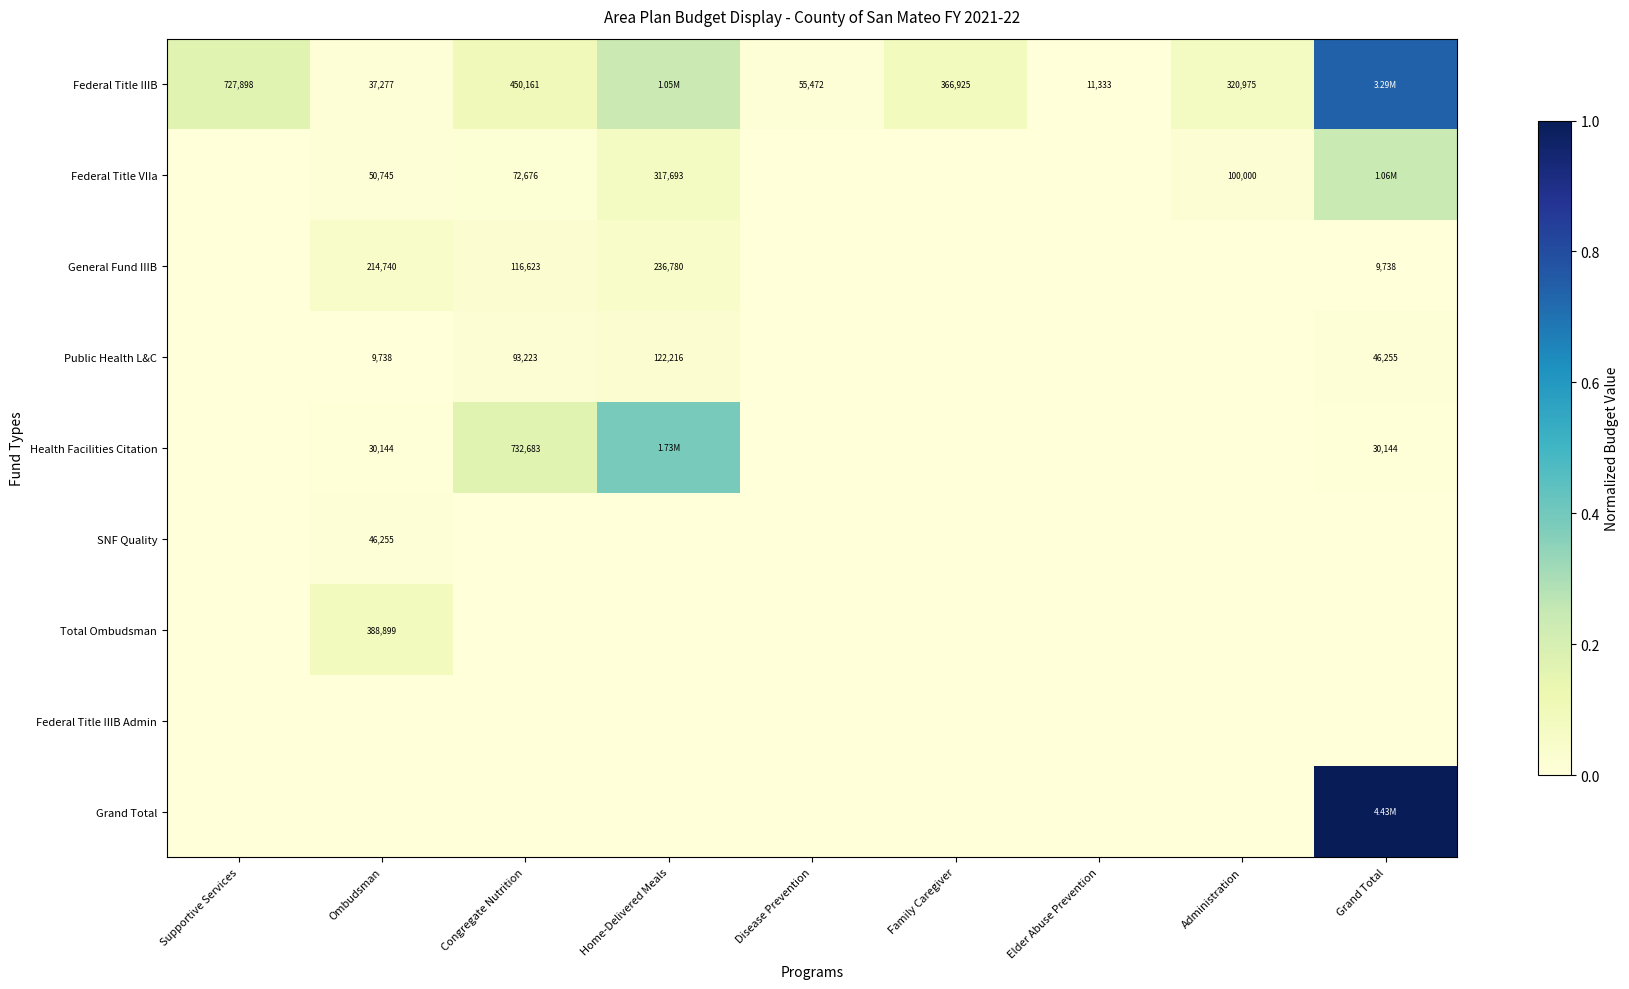

Which series changed the most between Congregate Nutrition and Home-Delivered Meals?

Health Facilities Citation